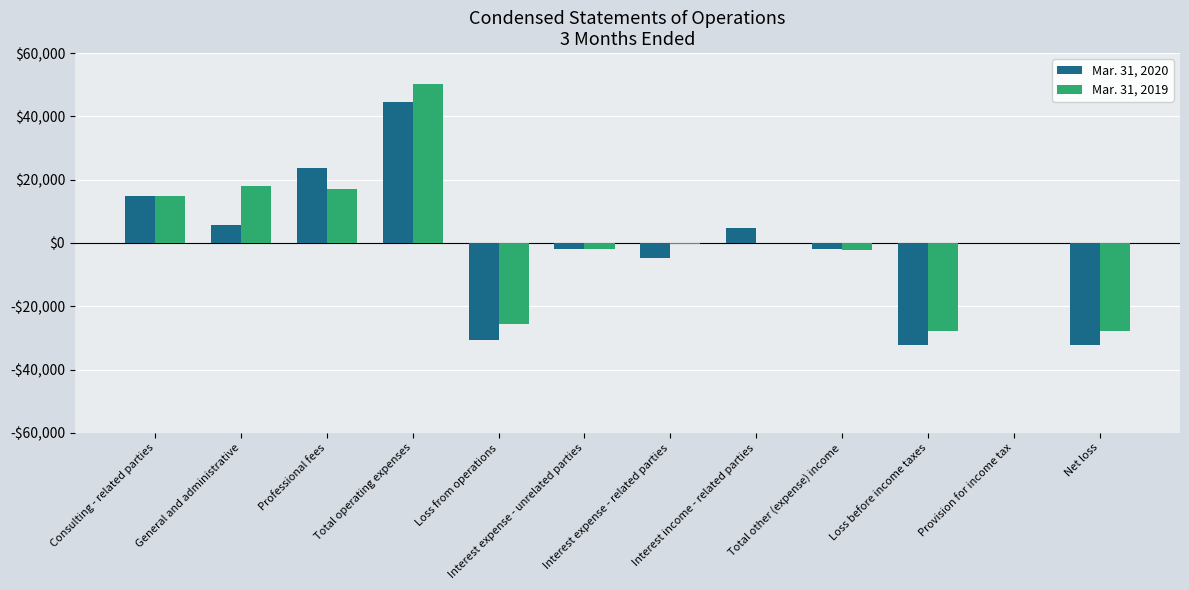

Which series has the largest total across all categories?

Mar. 31, 2019